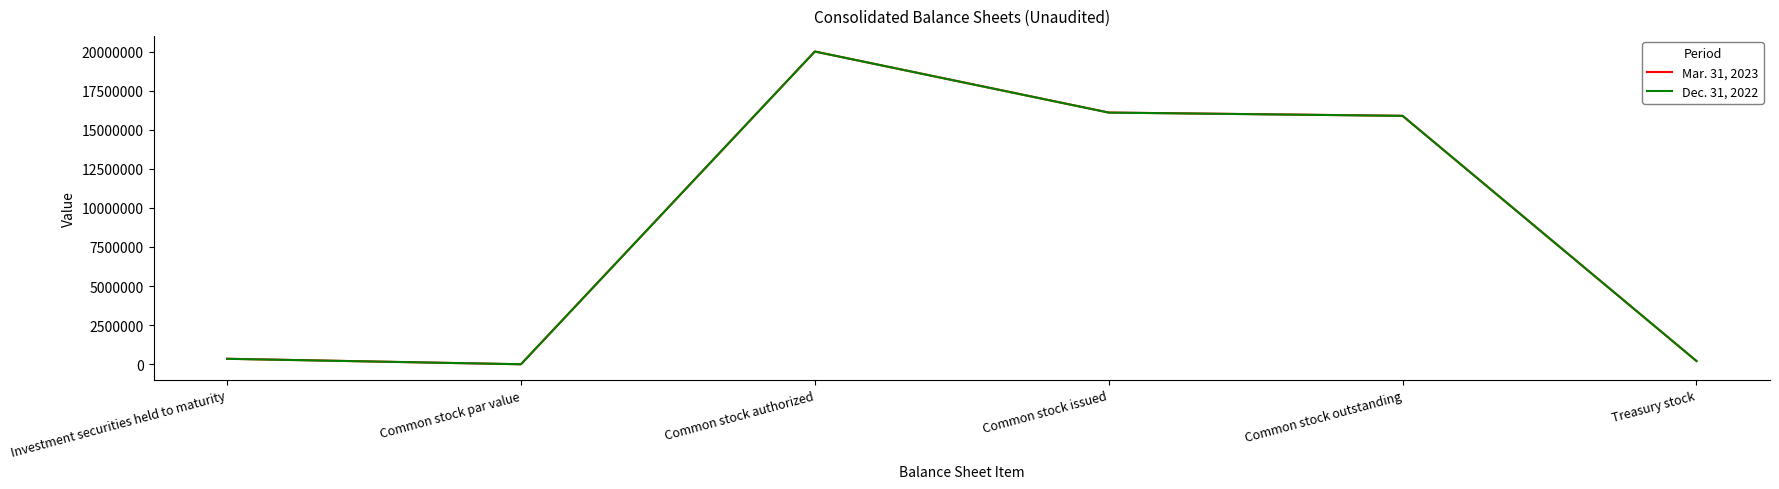

What are all the series names shown in the legend?

Mar. 31, 2023, Dec. 31, 2022